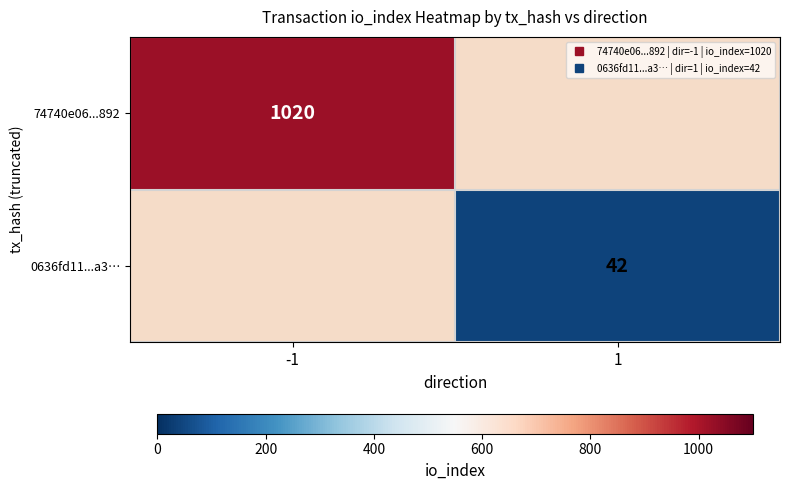

Which label corresponds to the largest value in the chart?

-1